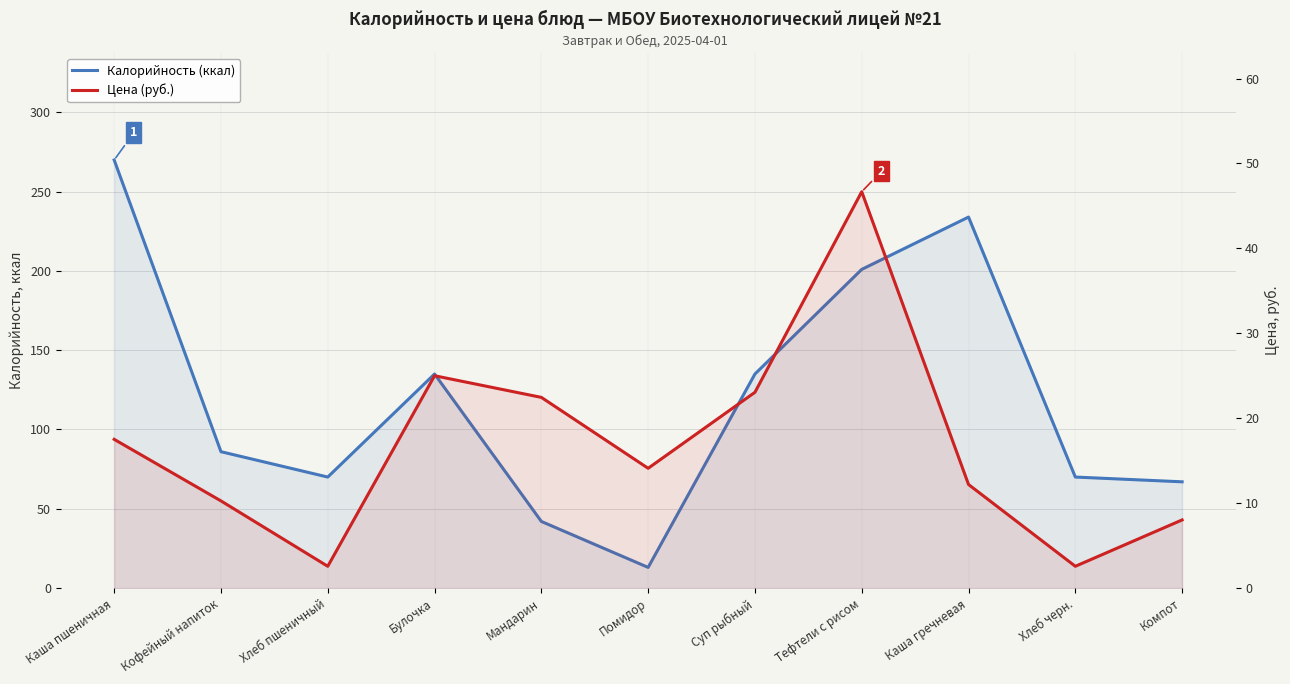

What is the sum of the Цена (руб.) values at Суп рыбный and Мандарин?

45.5